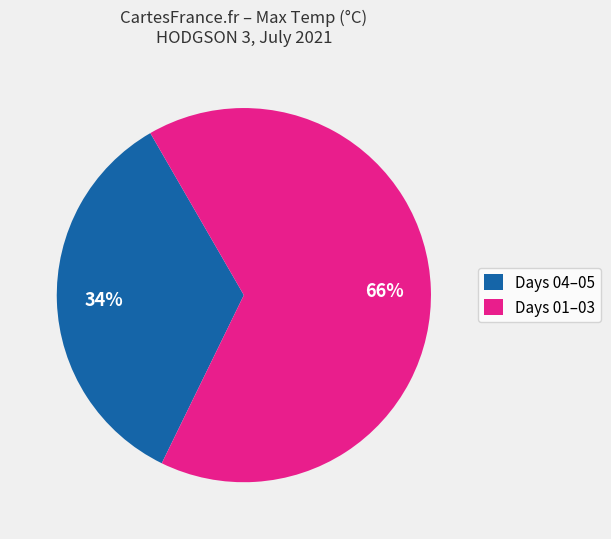

Is there any slice that represents more than half of the pie?

Yes